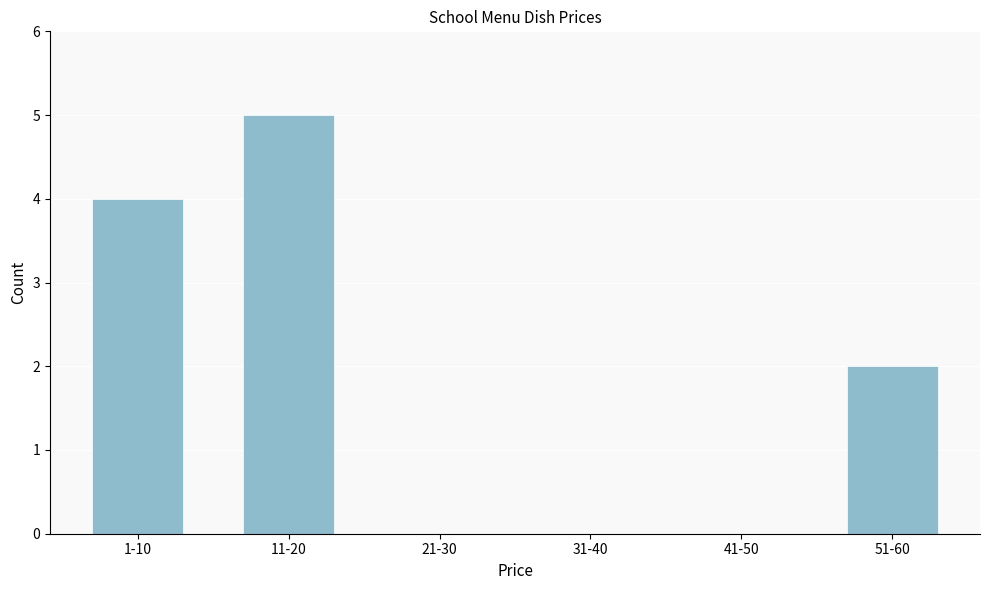

Reading right to left, transcribe all the data shown in this chart.

51-60=2	41-50=0	31-40=0	21-30=0	11-20=5	1-10=4